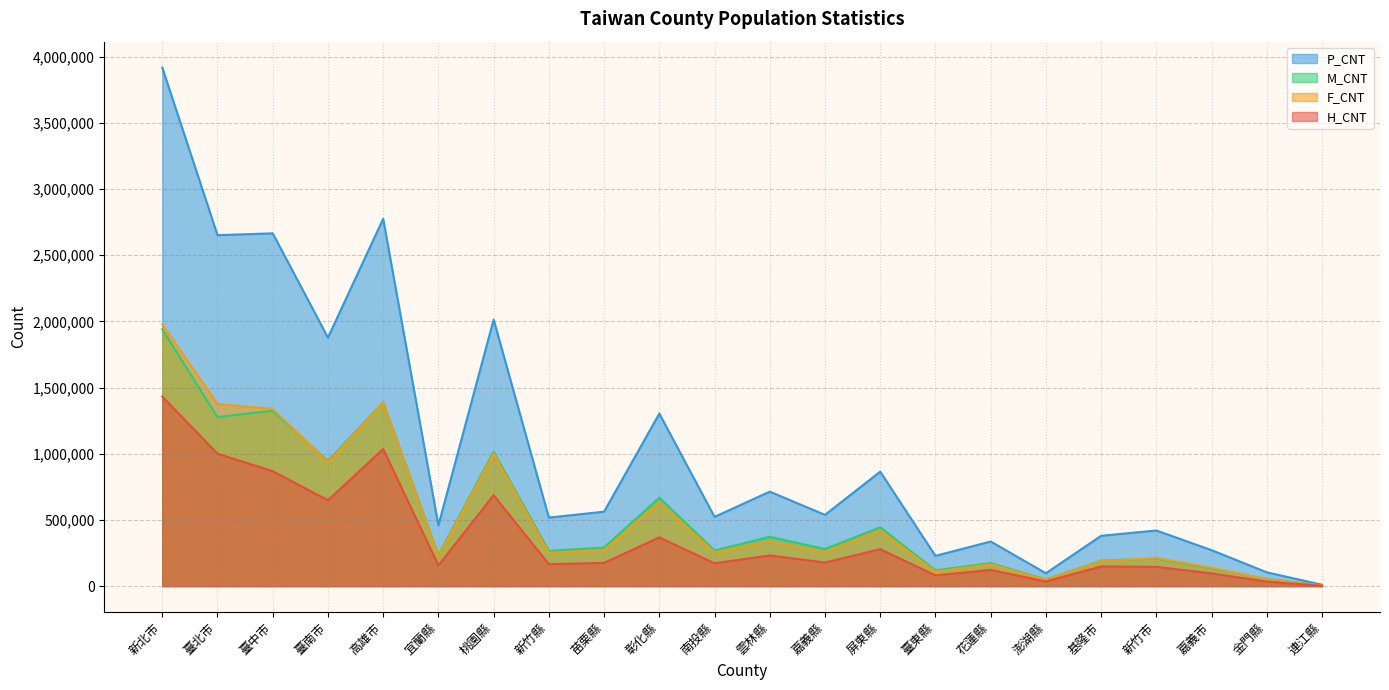

How many lines are shown in the chart?

4